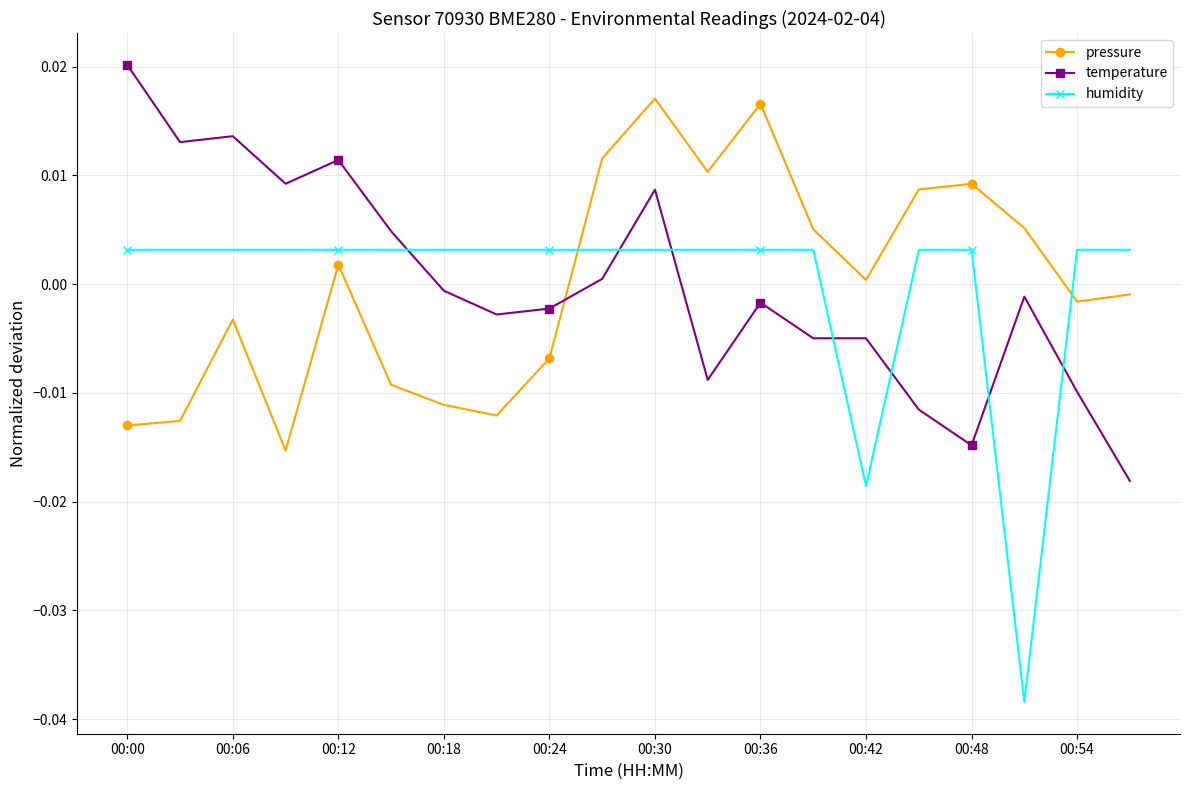

Rank the series by their maximum value, from lowest to highest.

humidity, pressure, temperature